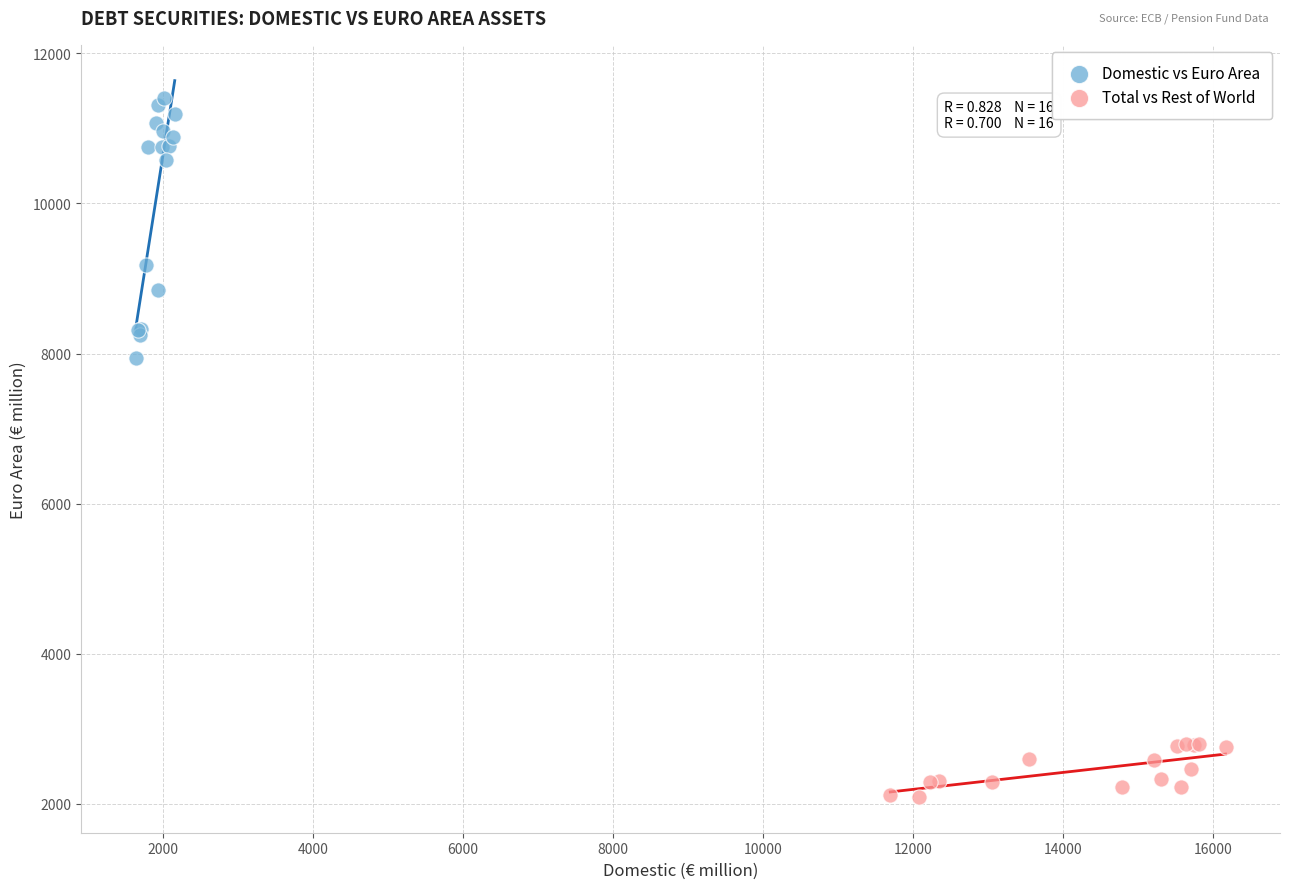

Which series has the largest Y range (max minus min)?

Domestic vs Euro Area